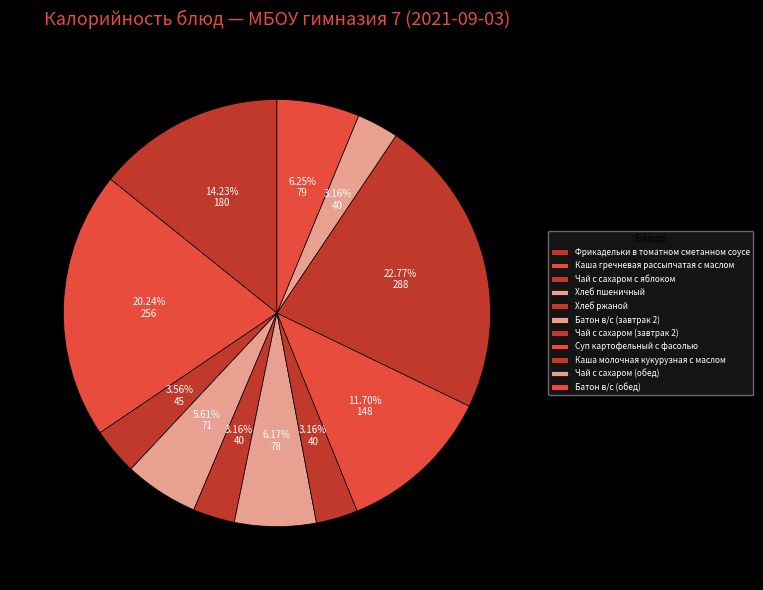

Do Чай с сахаром (обед) and Фрикадельки в томатном сметанном соусе together represent more than half of the pie?

No